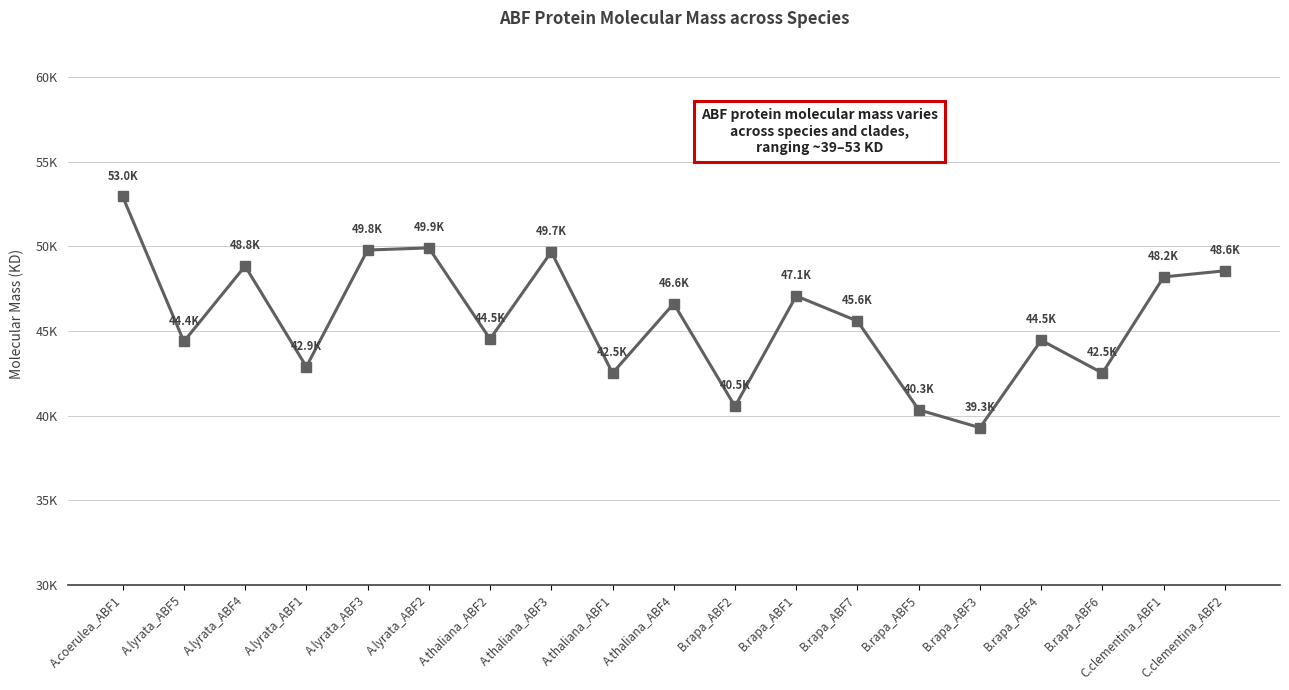

What value does the data have at A.thaliana_ABF4?

46620.2